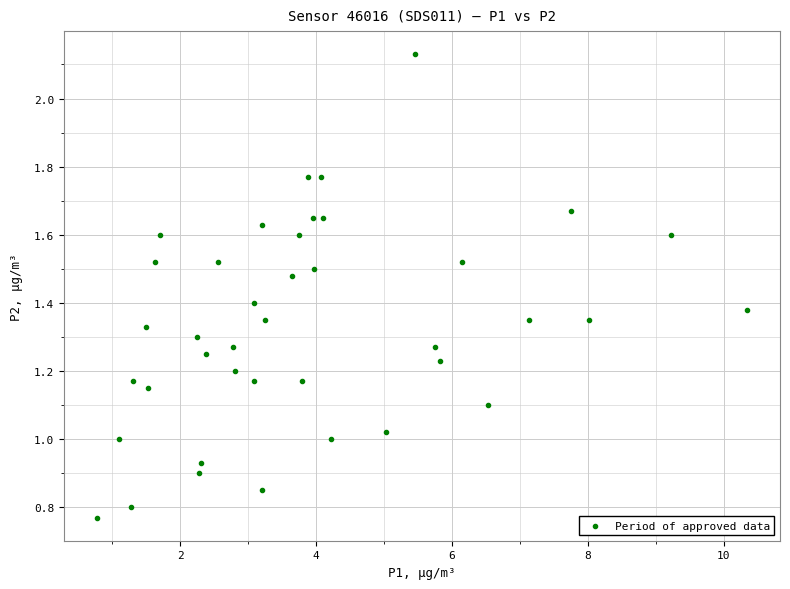

What is the range of X values (max minus min)?

9.6